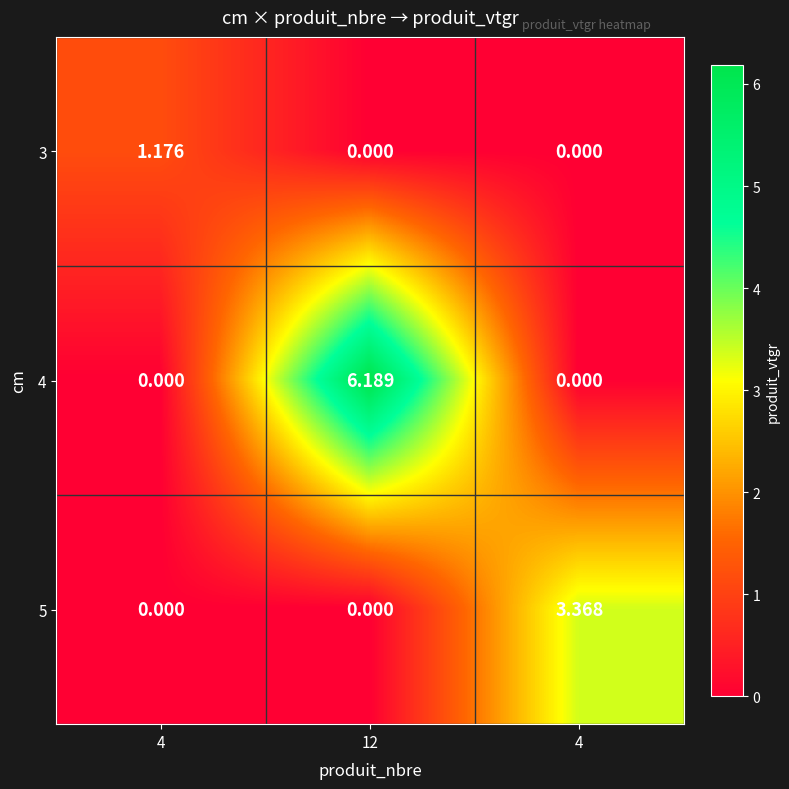

What is the total value across all series at 4?

1.2